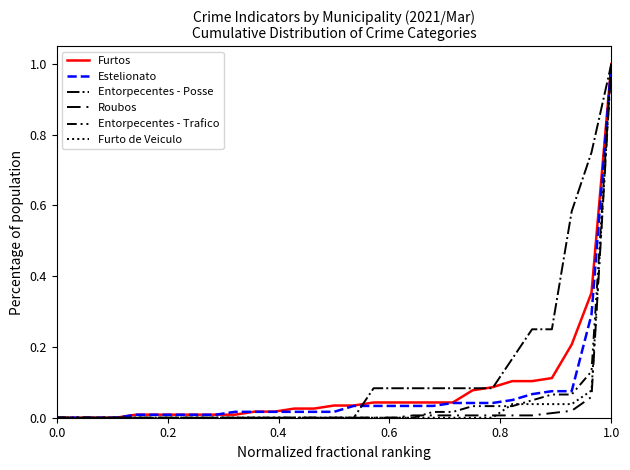

How many lines are shown in the chart?

6